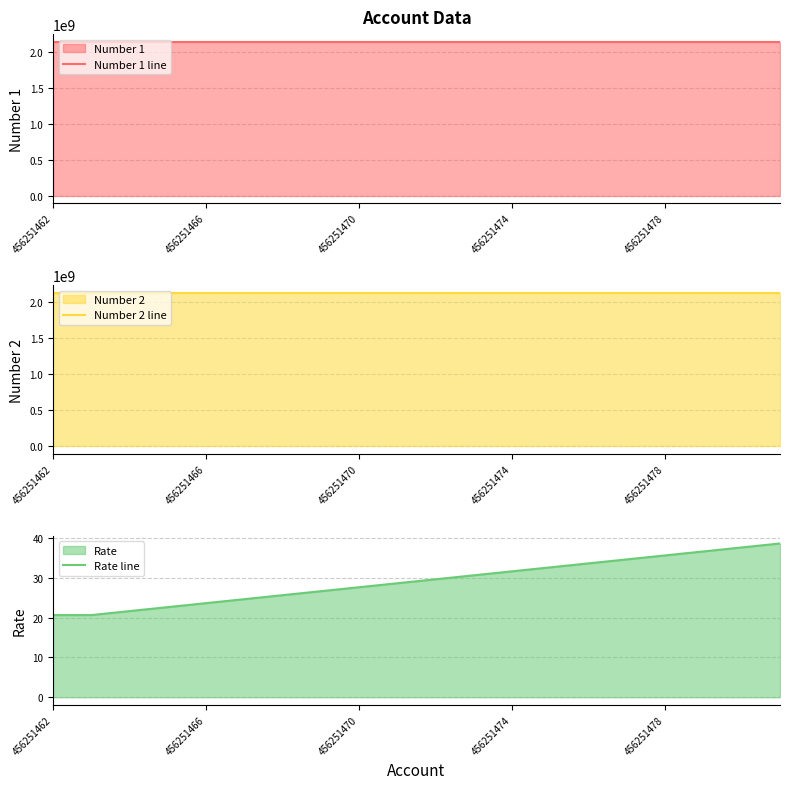

At 14, list the series in order from largest to smallest.

Number 1 line, Number 2 line, Rate line